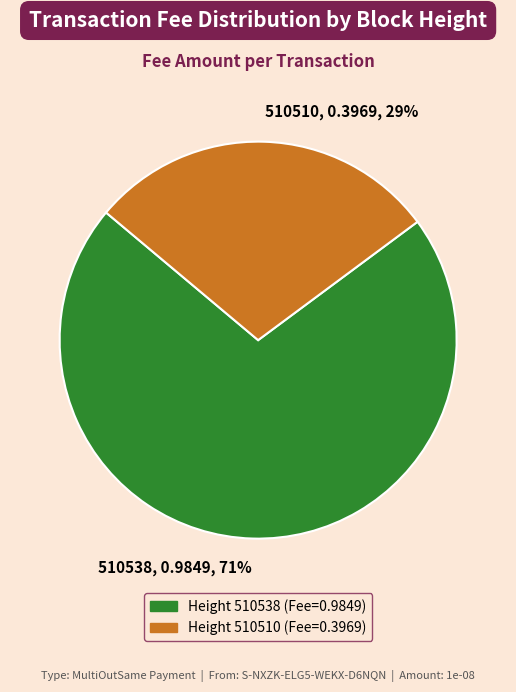

How many slices are in this pie chart?

2